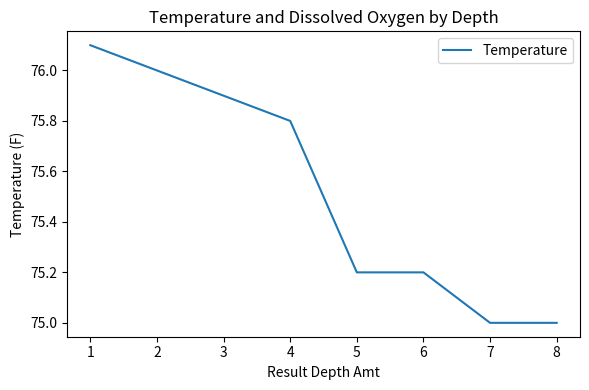

The value at 8 is 19.2. True or false?

False